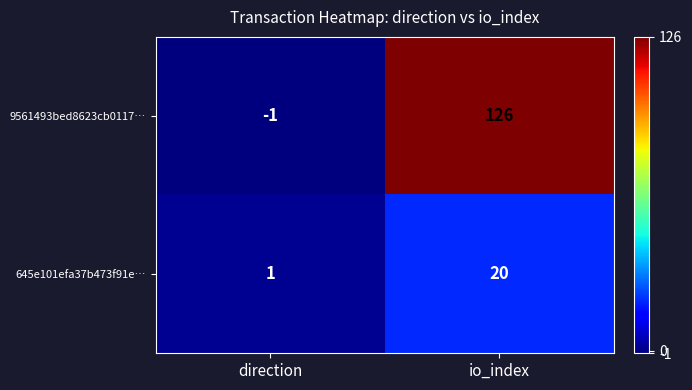

What is the difference between the maximum and minimum values in the 645e101efa37b473f91e… series?

19